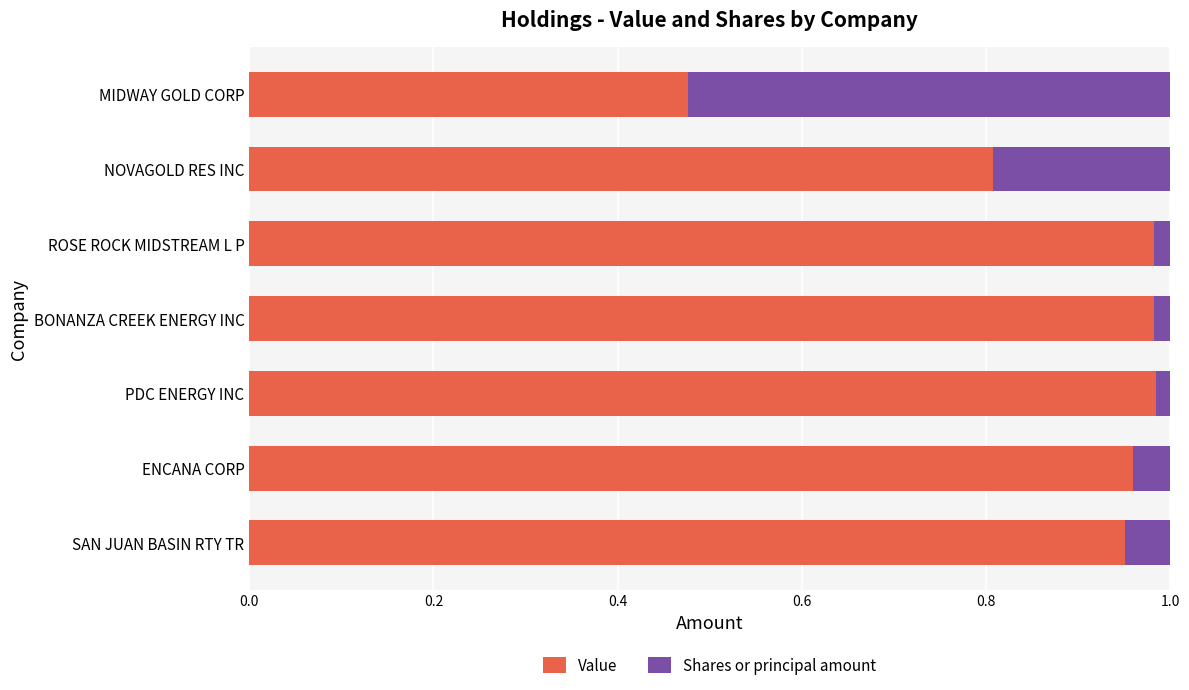

The Value series shows 1.3 at SAN JUAN BASIN RTY TR. True or false?

False